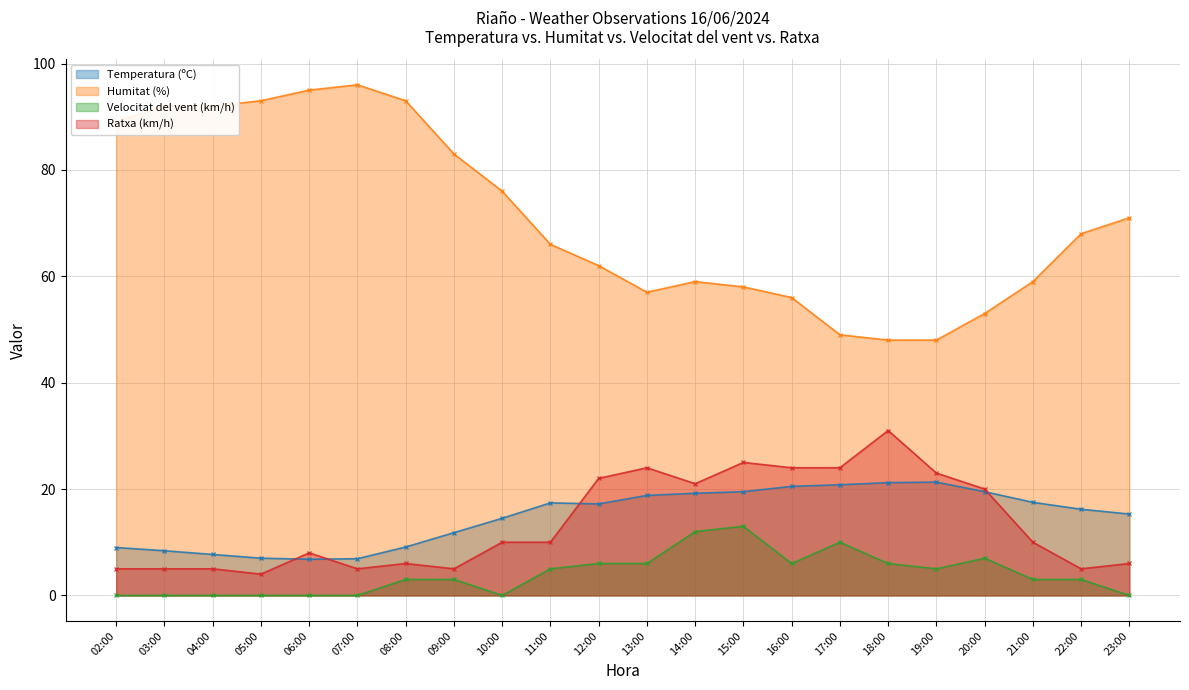

What is the total value across all series at 08:00?

111.1